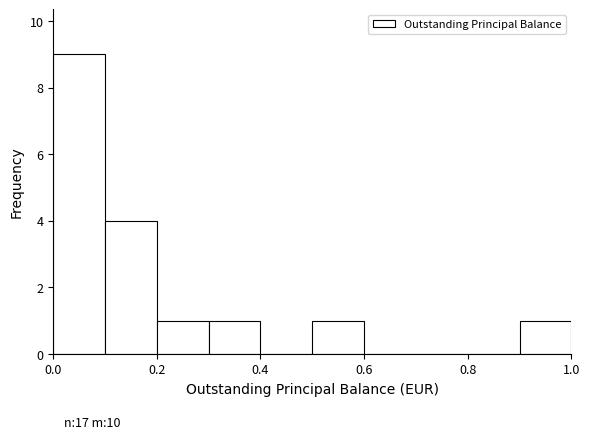

Which range on the x-axis has the tallest bar?

0.0 to 0.1